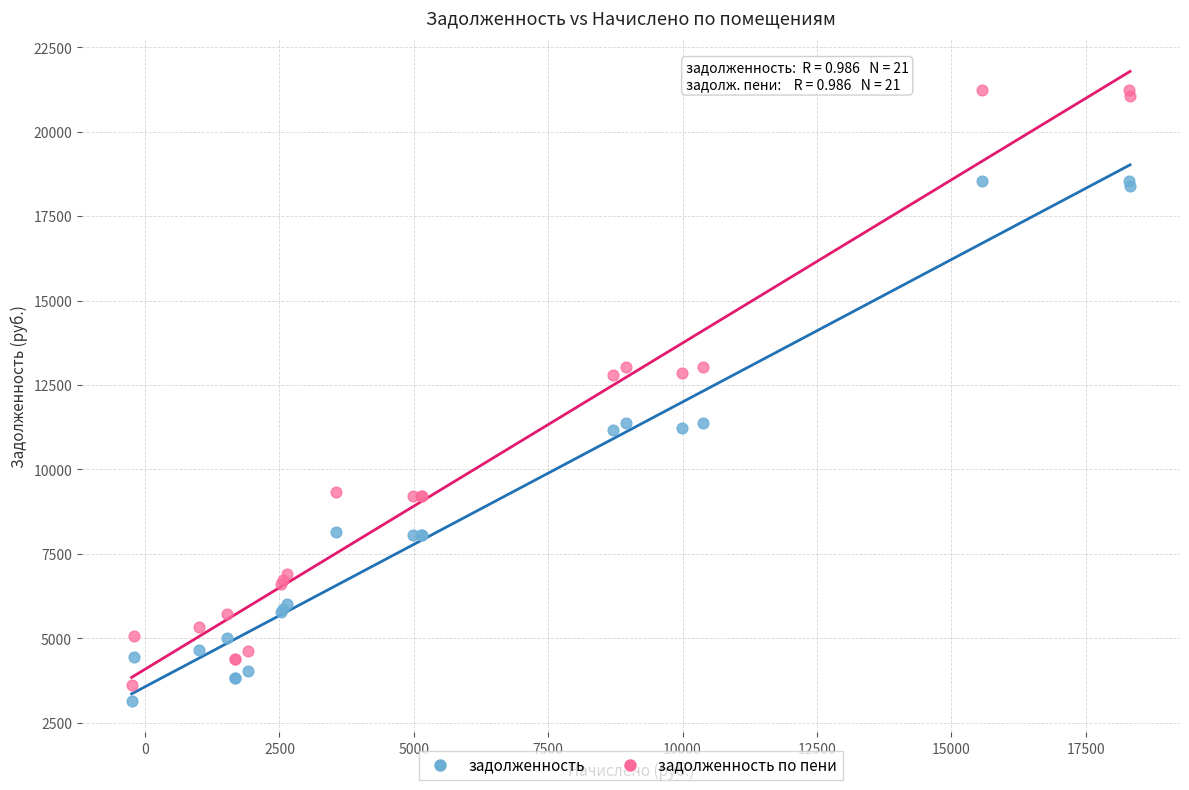

Which series has the widest spread of Y values?

задолженность по пени